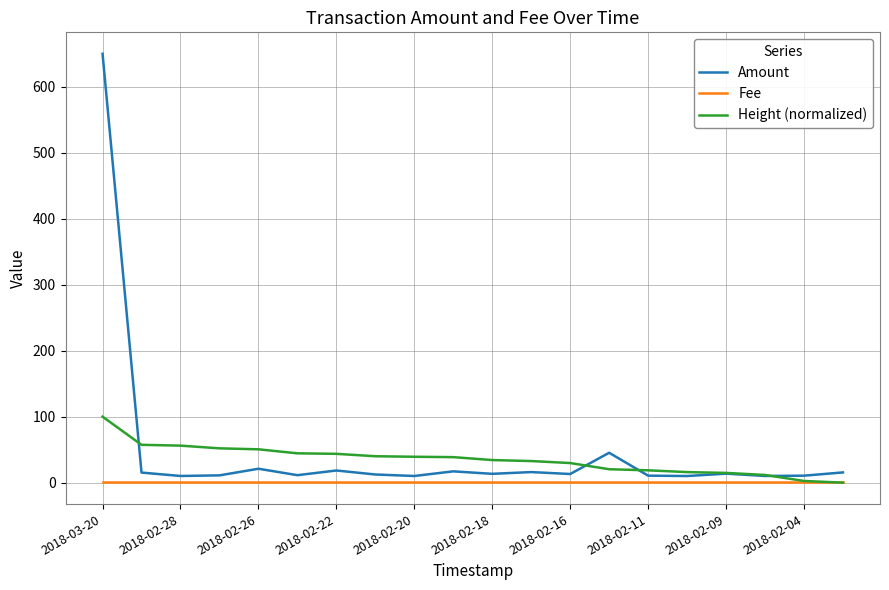

What is the sum of all Fee values?

20.0